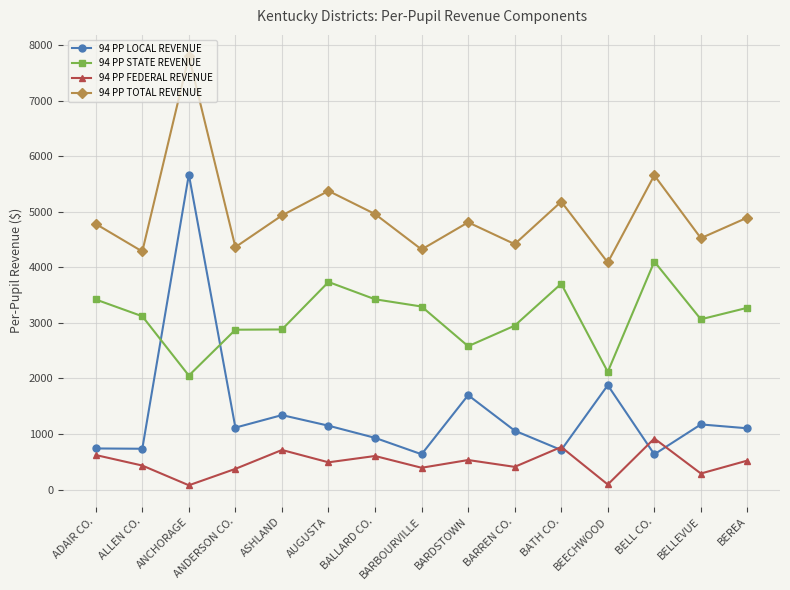

What is the difference between the second highest and second lowest values in the 94 PP STATE REVENUE series?

1618.3